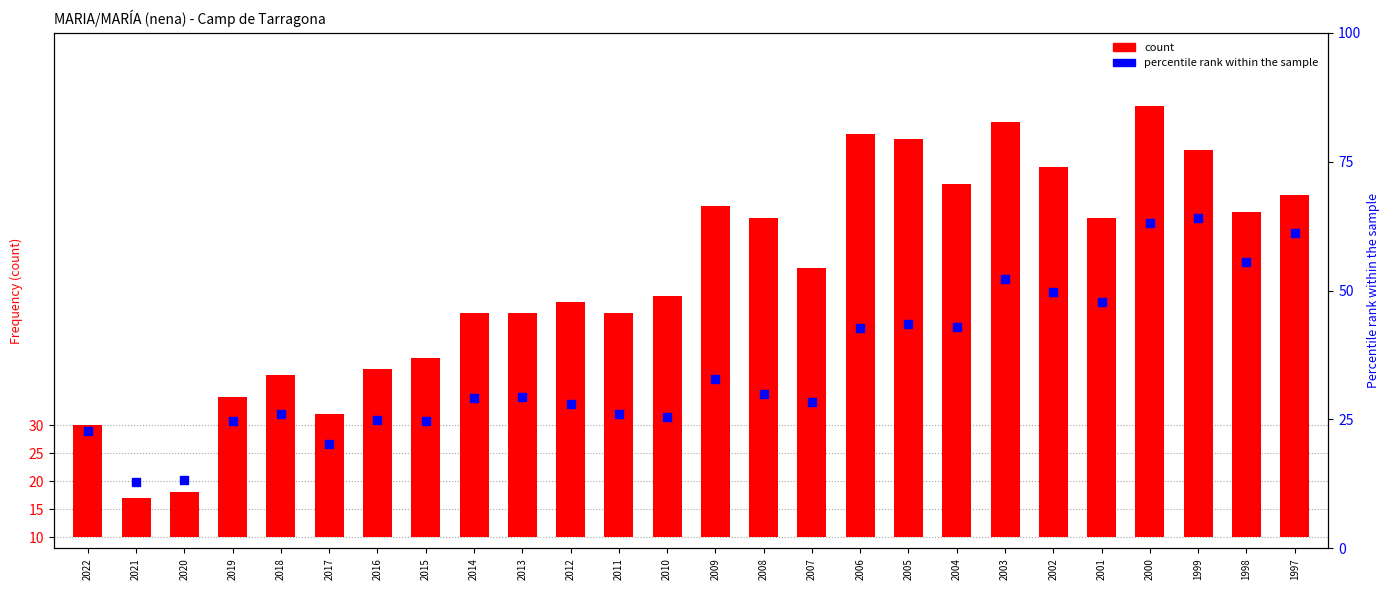

What are all the series names shown in the legend?

count, percentile rank within the sample